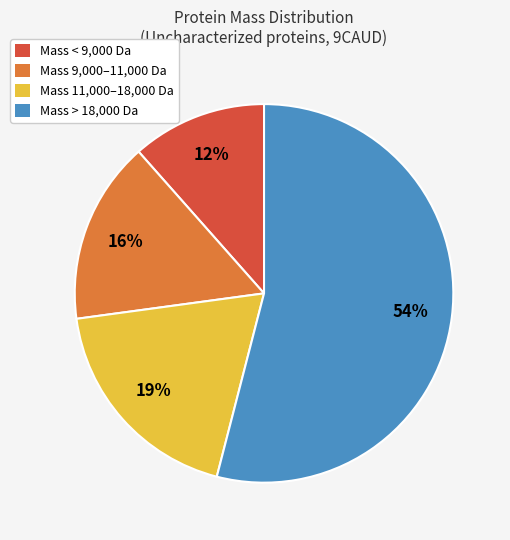

Count the number of slices in the pie.

4